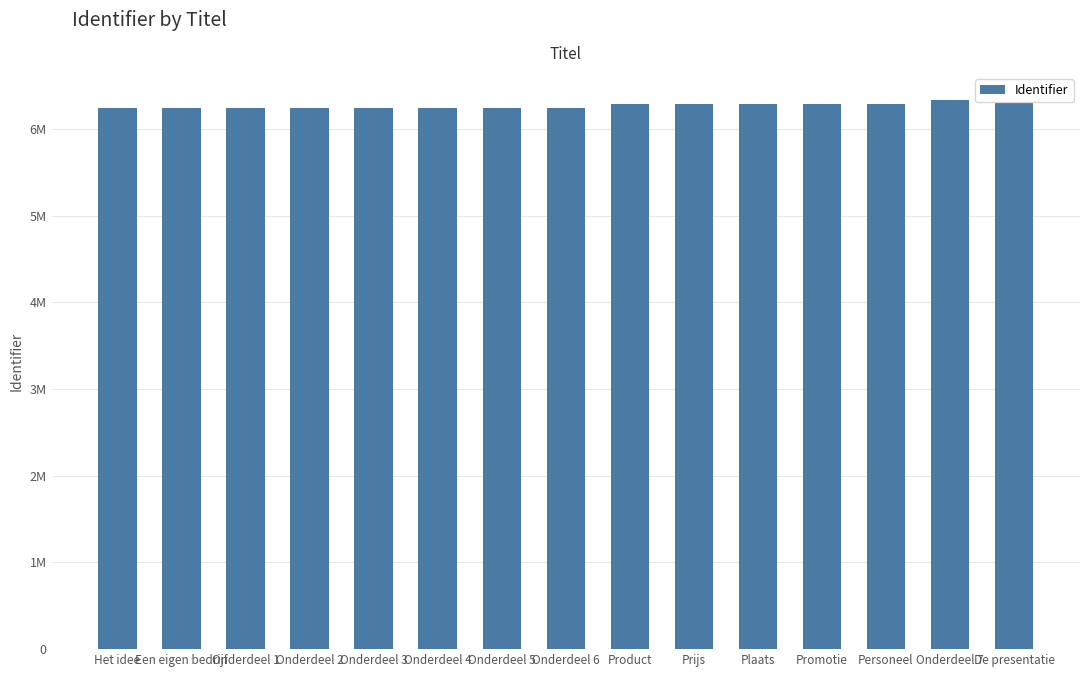

Are the bars horizontal?

No